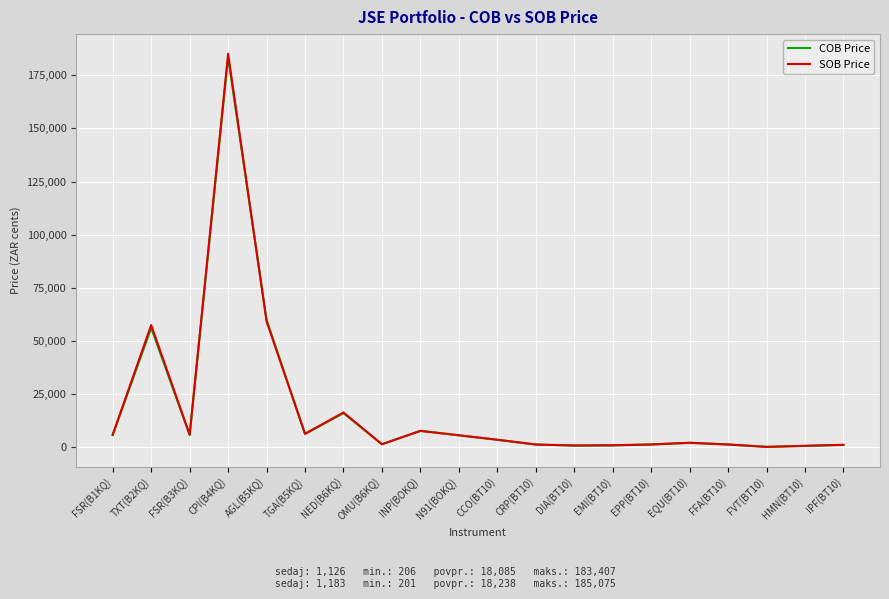

At which label is COB Price closest to 91806?

AGL(B5KQ)